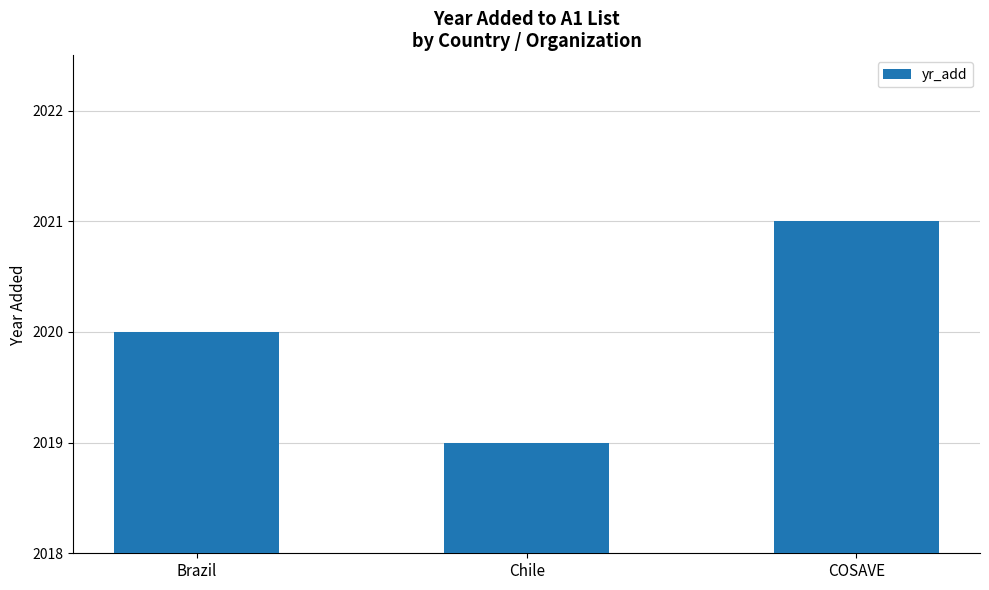

Which has a higher value, COSAVE or Chile?

COSAVE